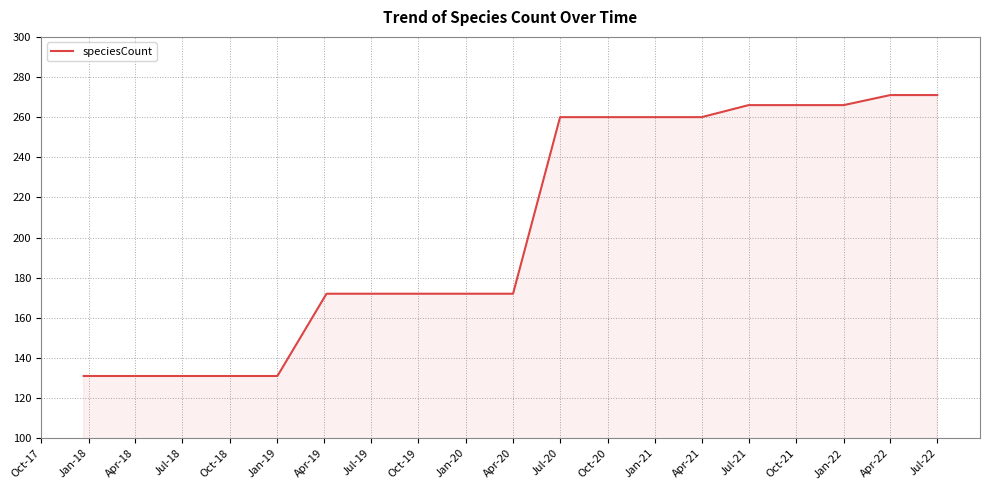

What is the difference between the maximum and minimum values?

140